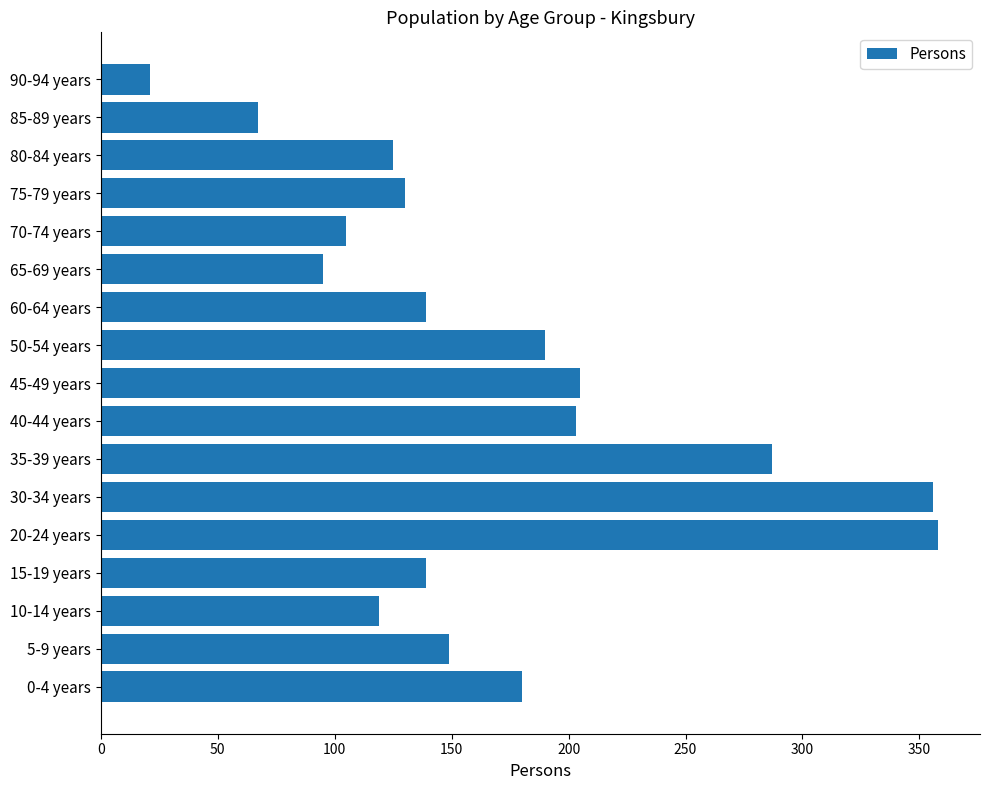

Reading bottom to top, extract all data points from this chart.

180	149	119	139	358	356	287	203	205	190	139	95	105	130	125	67	21